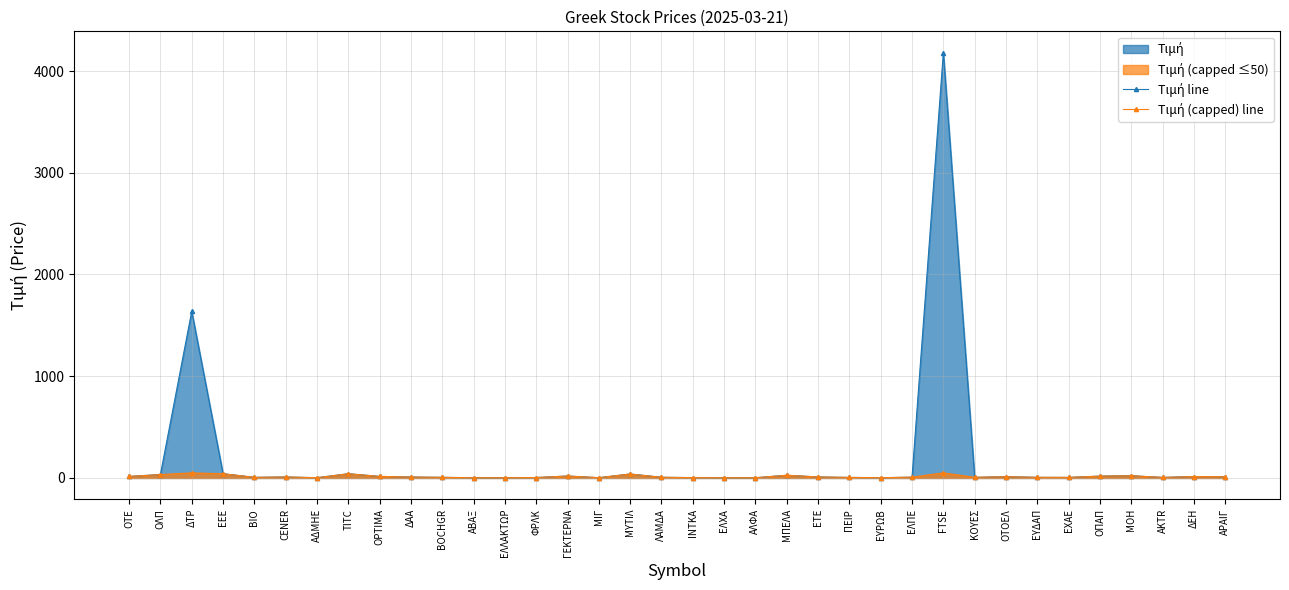

What is the sum of the Τιμή (capped) line values at ΟΤΟΕΛ and ΟΤΕ?

27.3